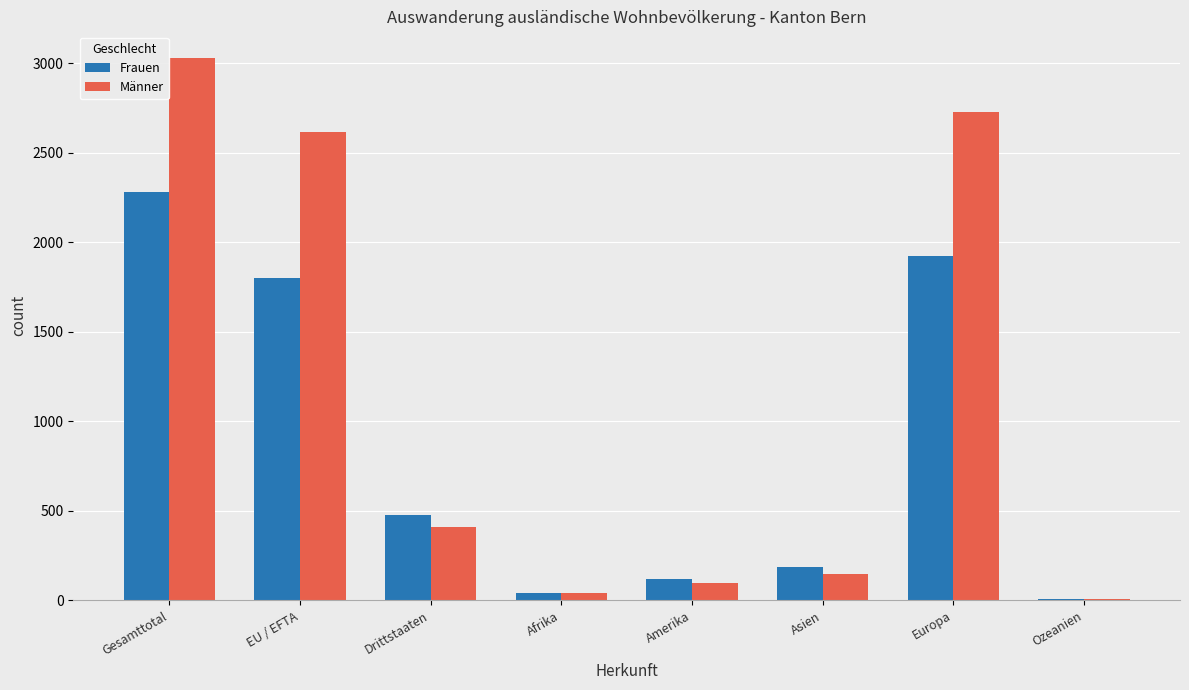

Is it true that Frauen equals 176 at Drittstaaten?

False